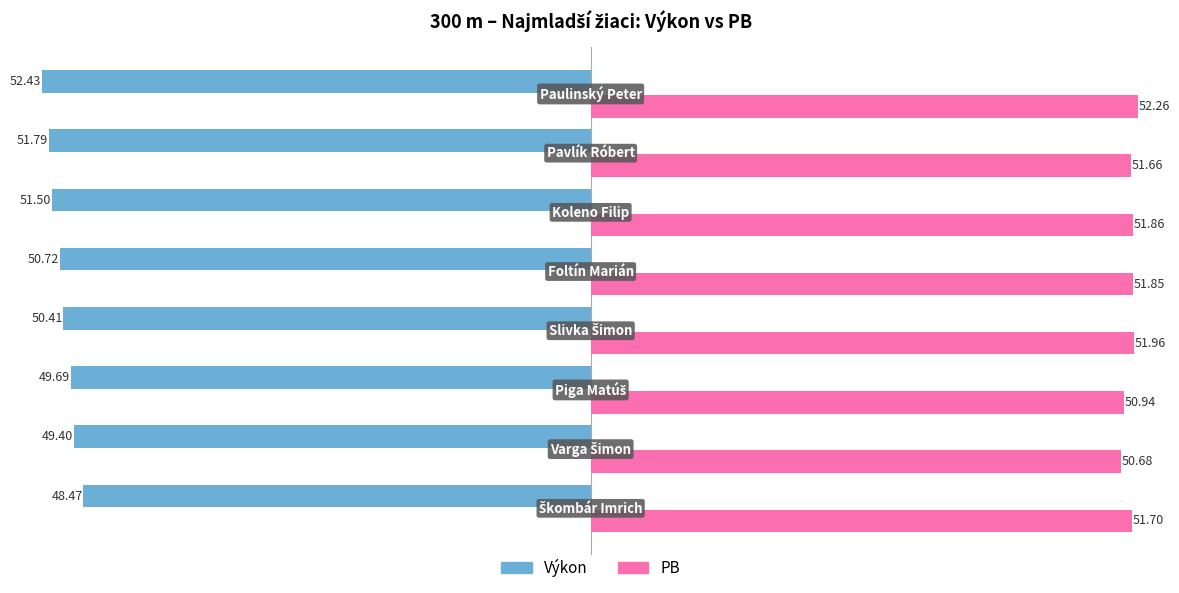

What is the highest value of the Výkon series?

52.4